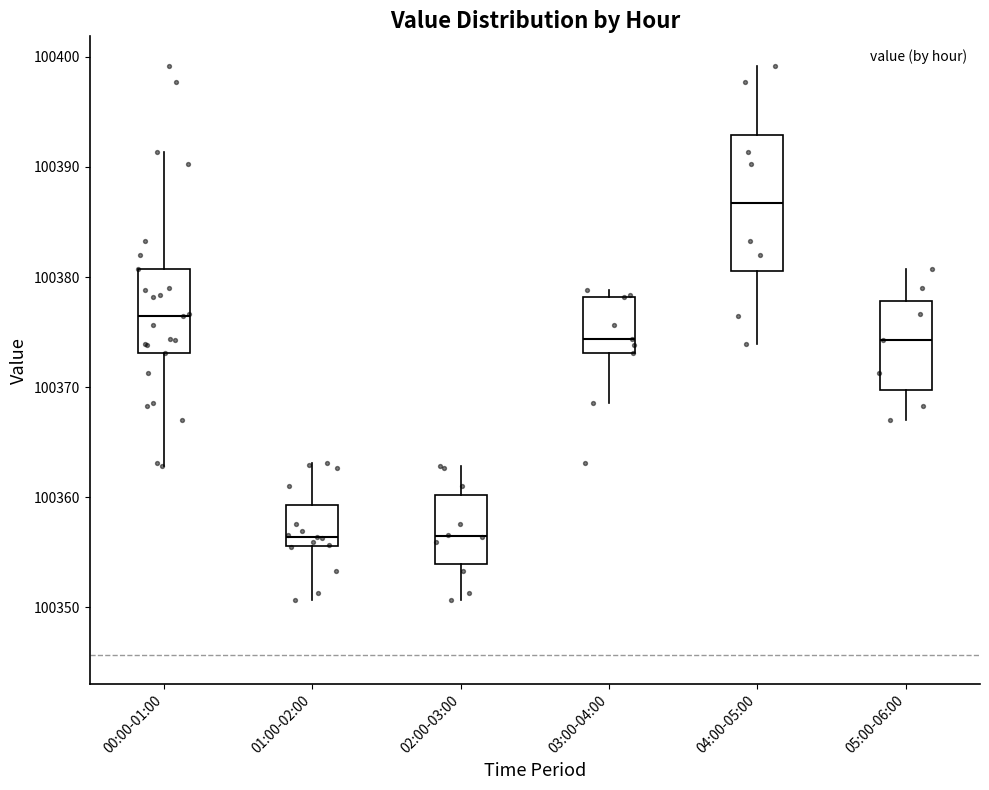

Comparing the boxes themselves (not the whiskers), which one is the tallest?

04:00-05:00